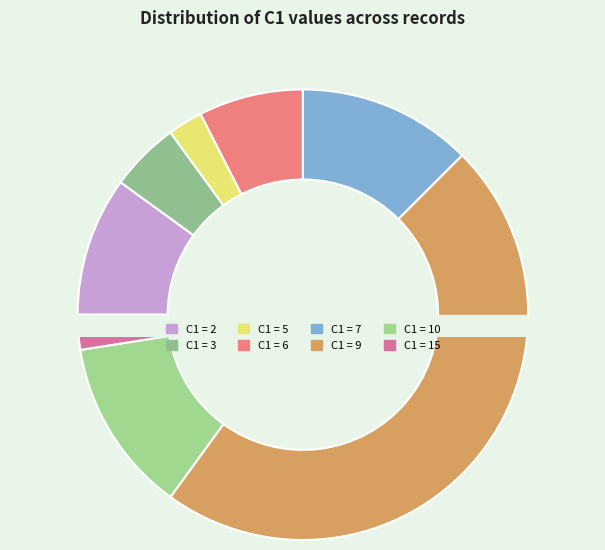

True or false: C1=3 accounts for 21% of the total.

False